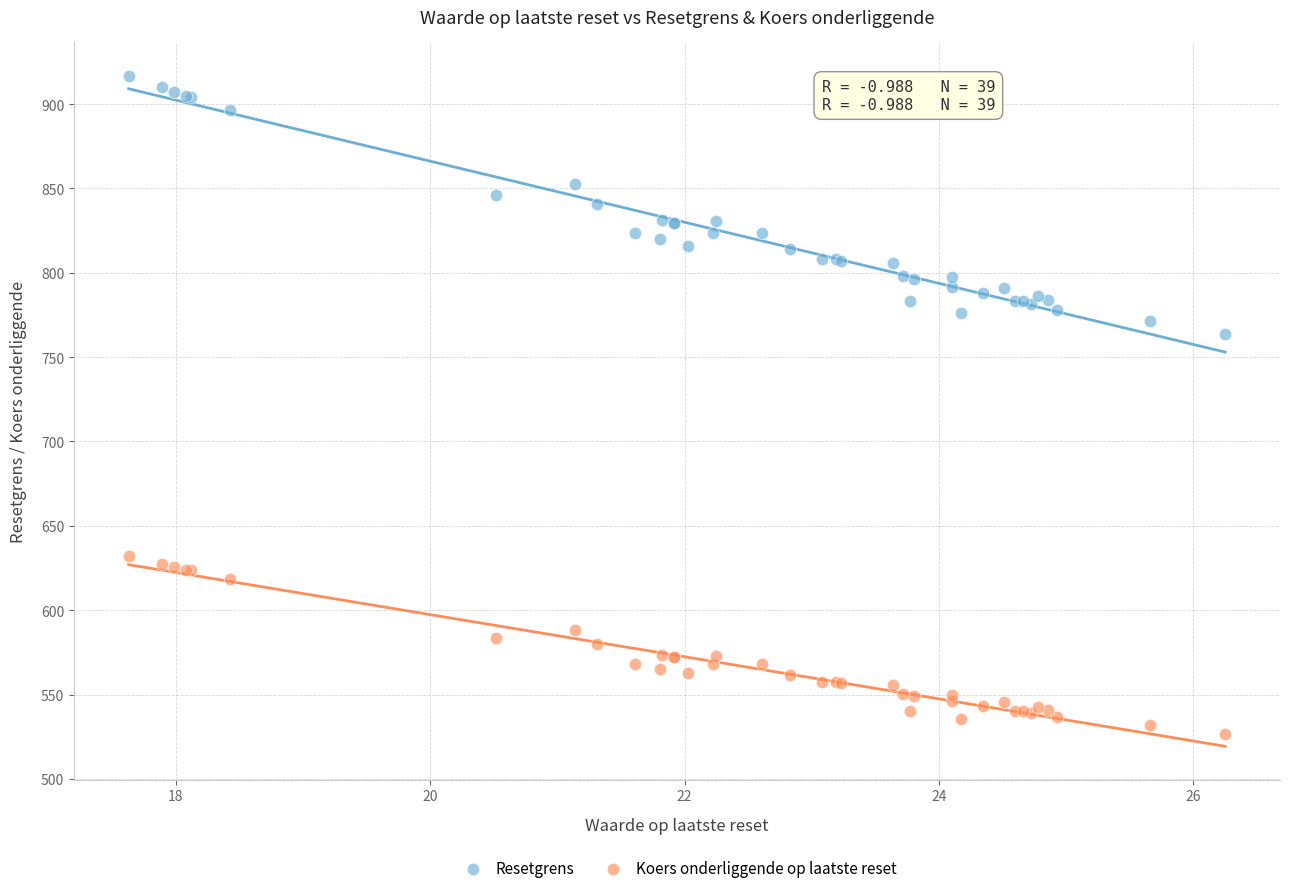

Which series has the largest Y range (max minus min)?

Resetgrens